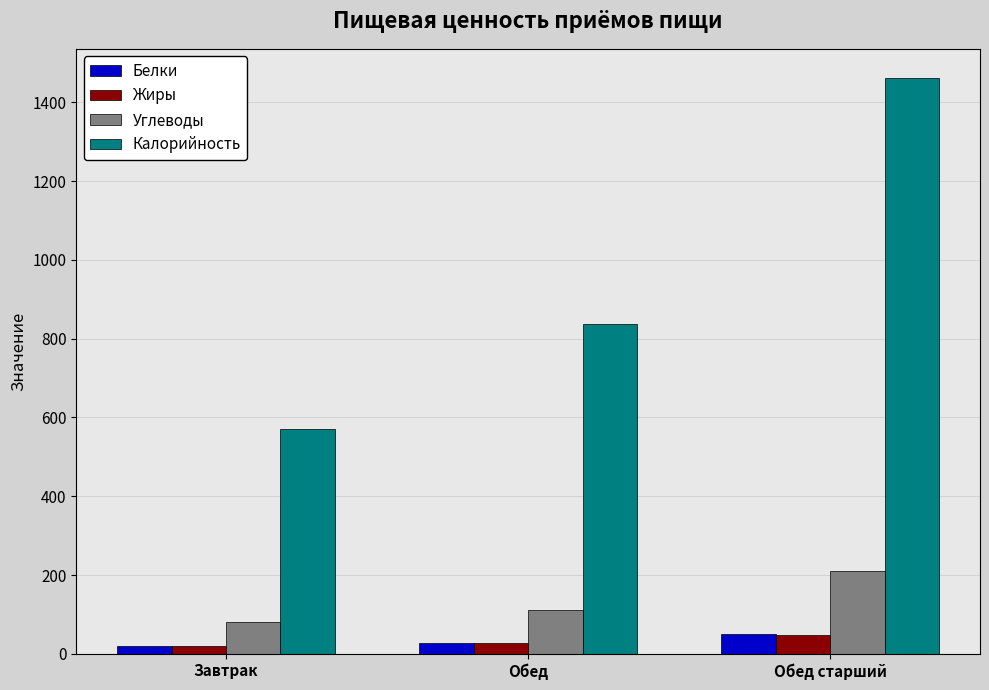

What position from the left is Обед старший?

3